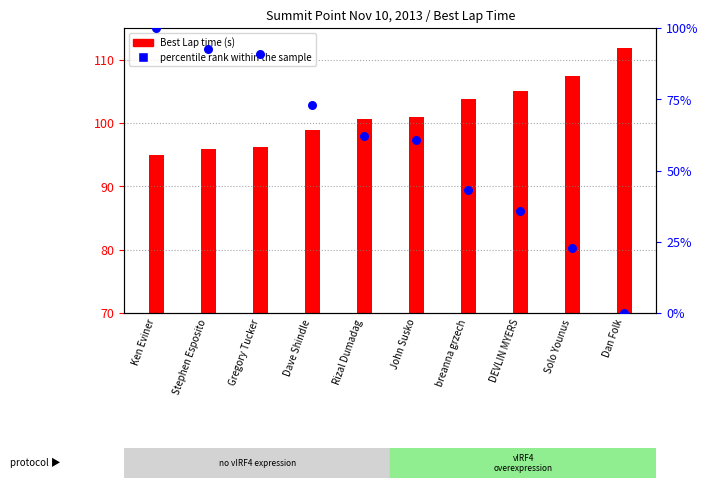

Approximately how many times larger is the value at Gregory Tucker compared to Solo Younus?

4.0